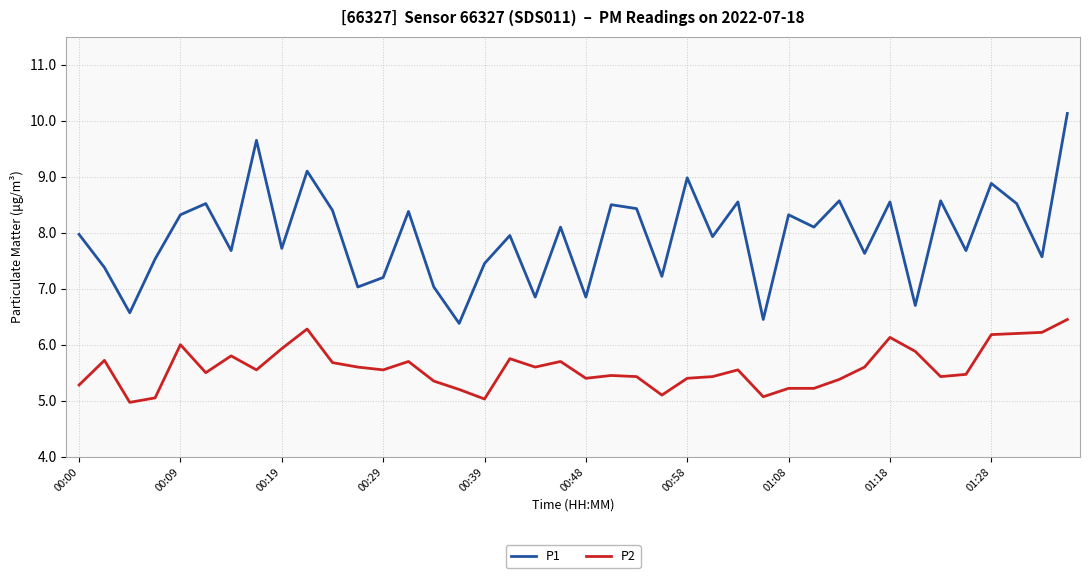

List the series in order of their overall mean, highest first.

P1, P2